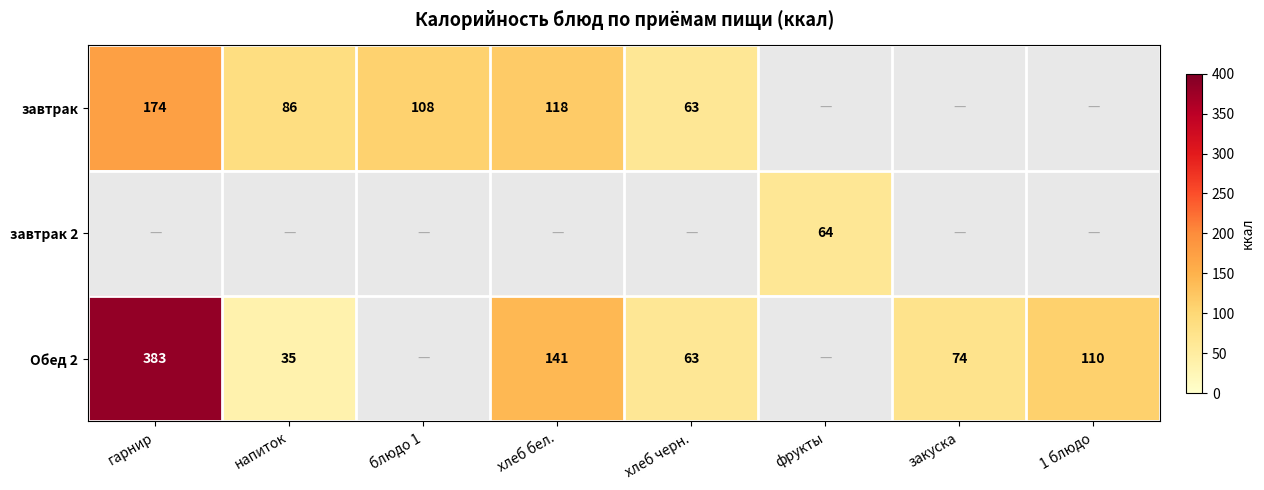

Is it true that завтрак equals 118 at хлеб бел.?

True